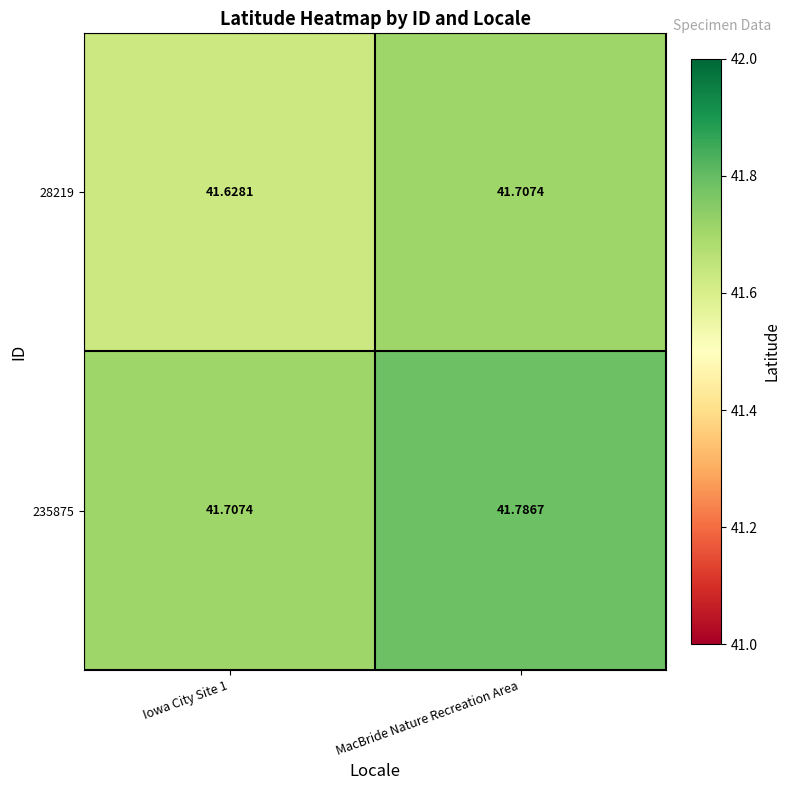

What is the smallest value displayed?

41.6